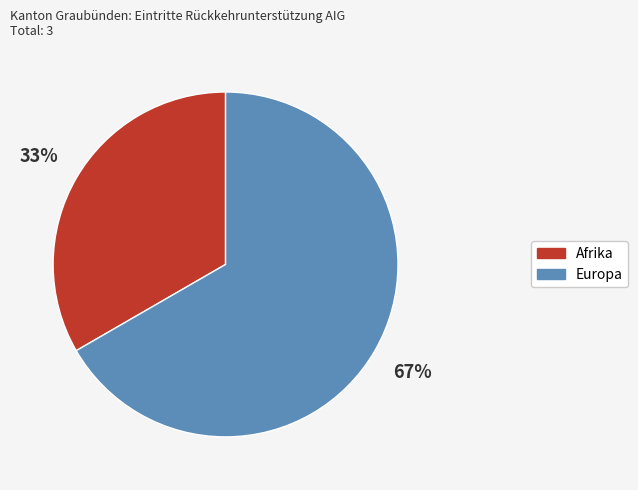

Does Europa represent more than half of the total?

Yes